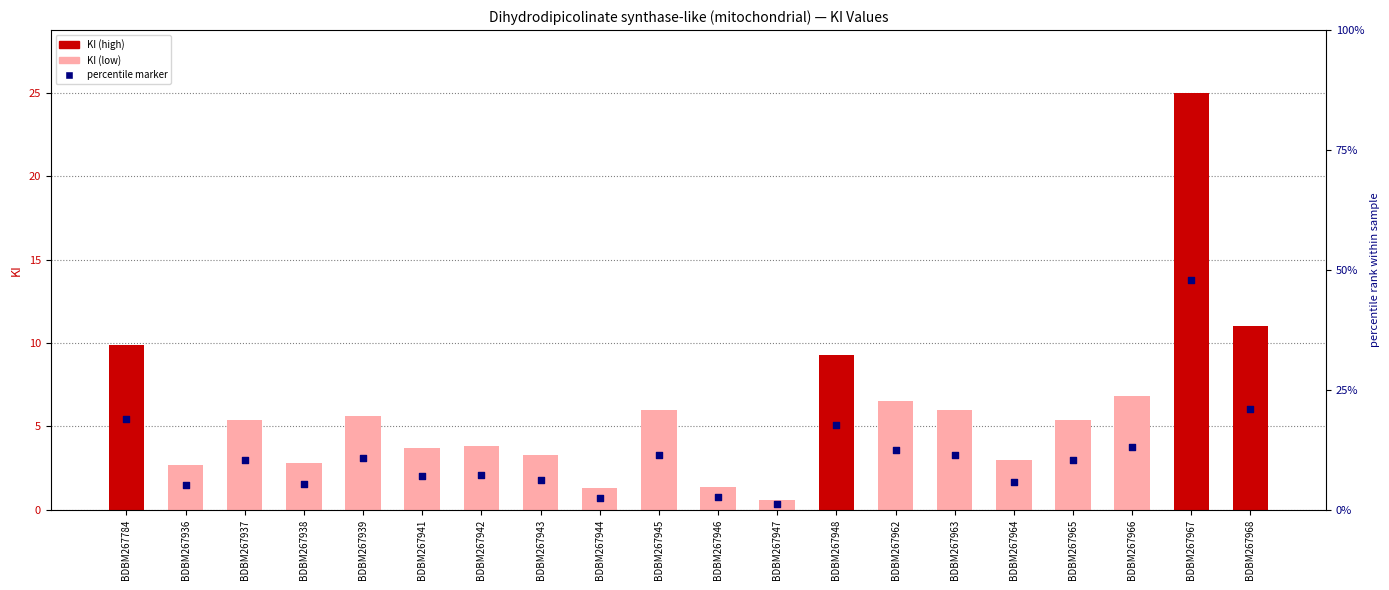

Which series has the widest spread of Y values?

KI